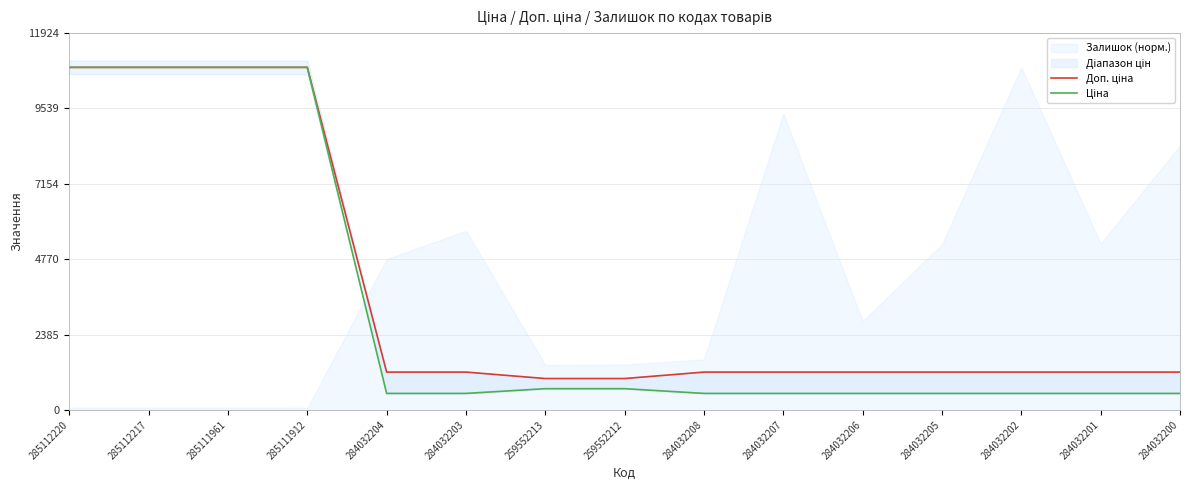

Between 285112217 and 284032207, which series saw the biggest shift?

Ціна